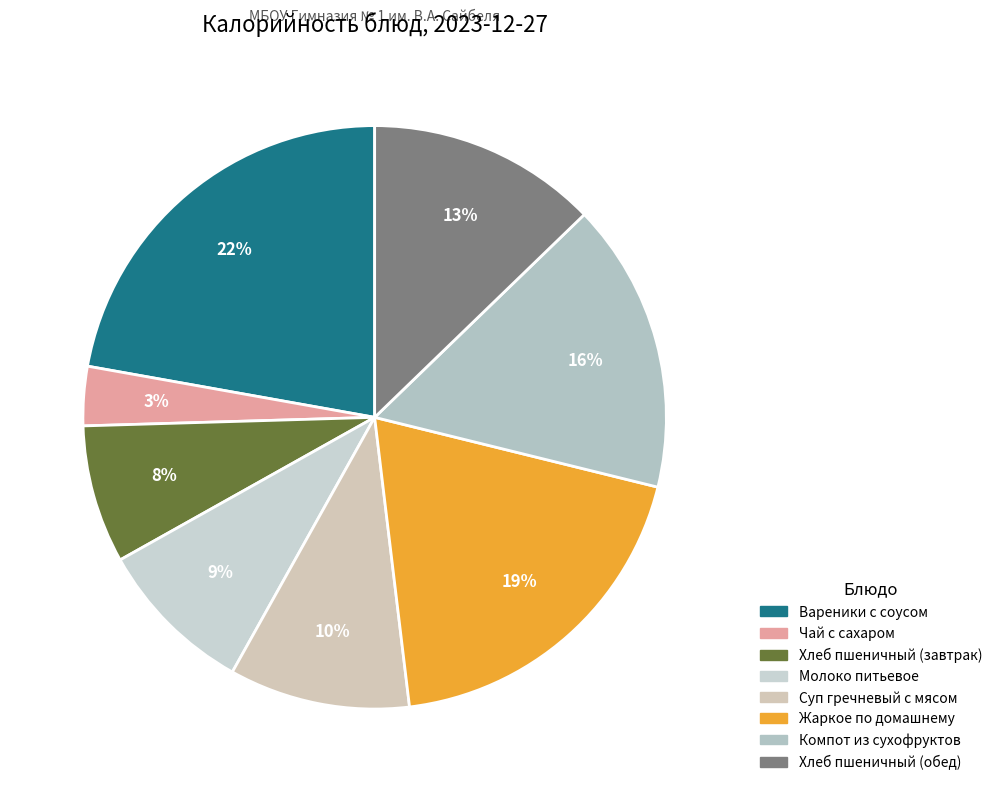

What is the change in value from Чай с сахаром to Хлеб пшеничный (завтрак)?

+53.5